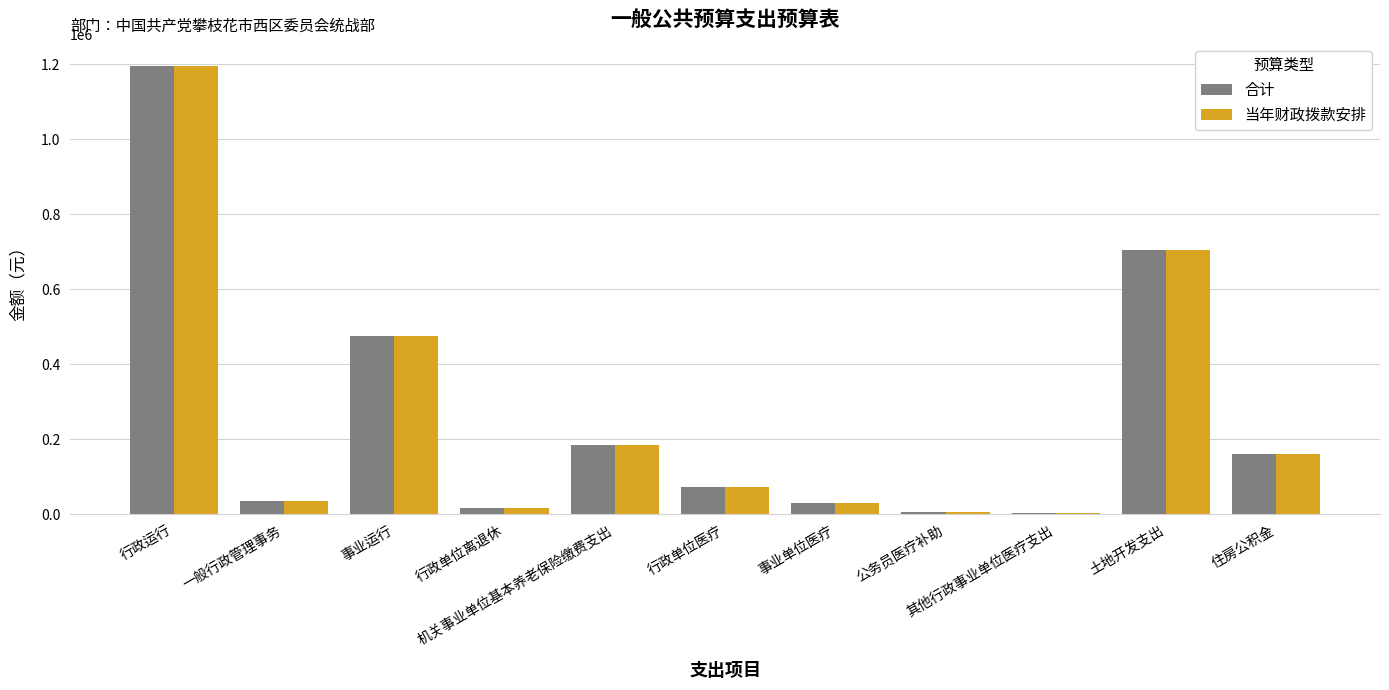

What is the difference between the 合计 values at 土地开发支出 and 机关事业单位基本养老保险缴费支出?

519935.4